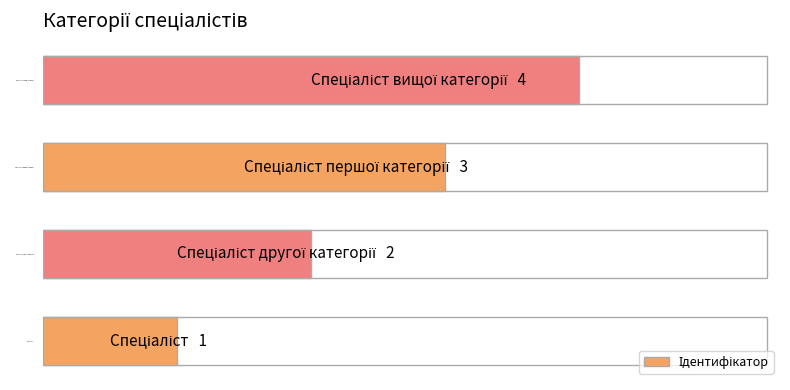

What is the smallest value displayed?

1